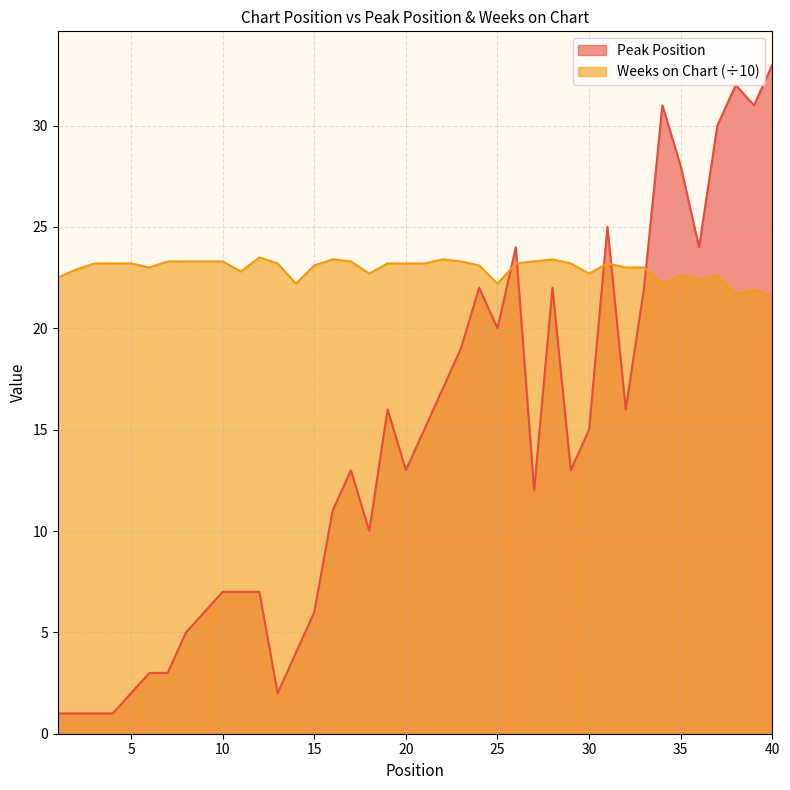

Rank the series by their maximum value, from lowest to highest.

Weeks on Chart (÷10), Peak Position